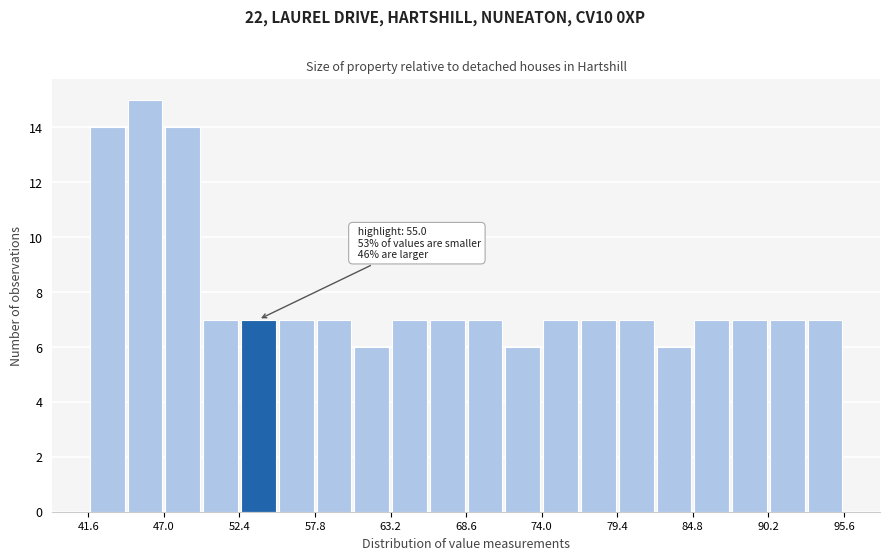

Read against the x-axis, roughly where is the centre of the tallest bar?

46